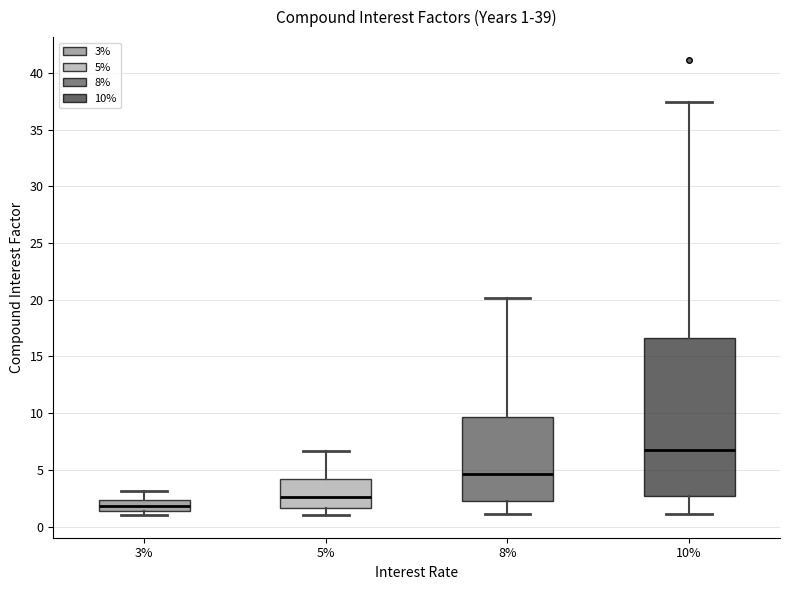

Which box has the highest median line?

10%